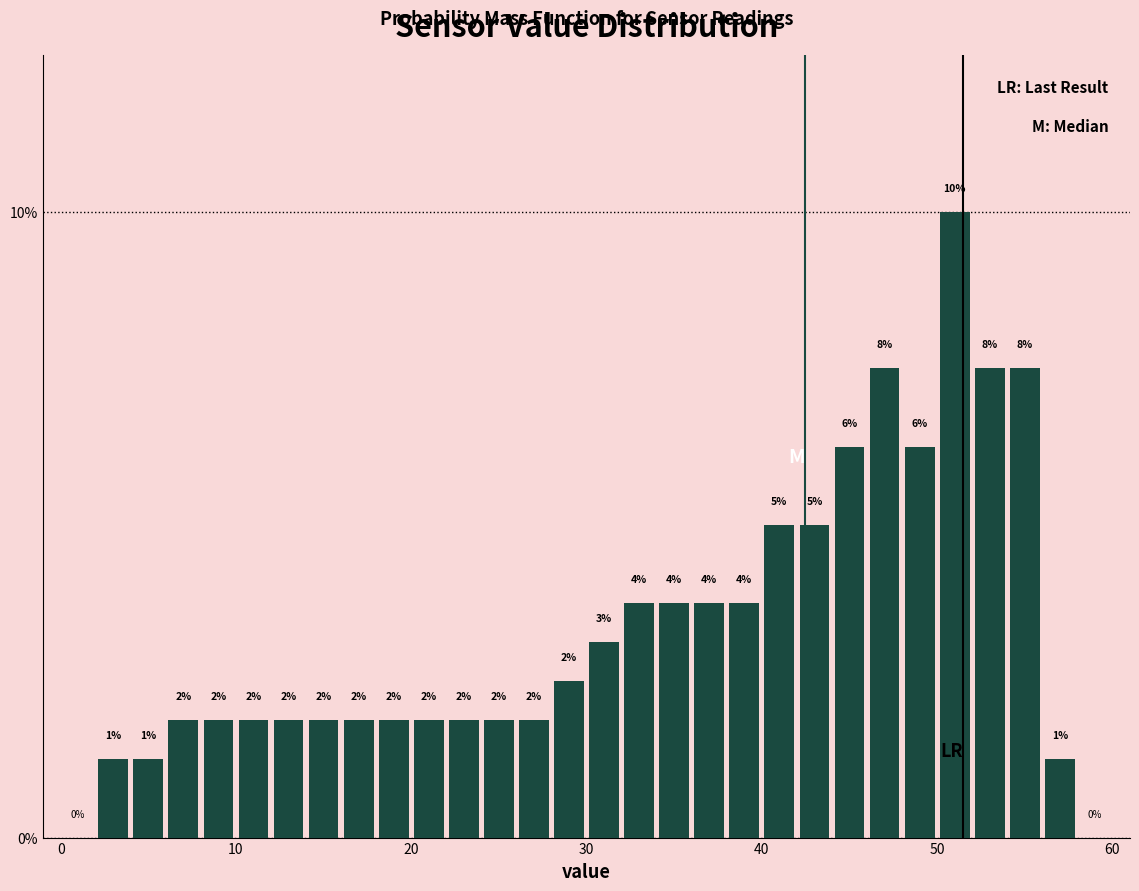

Read against the x-axis, roughly where is the centre of the tallest bar?

51